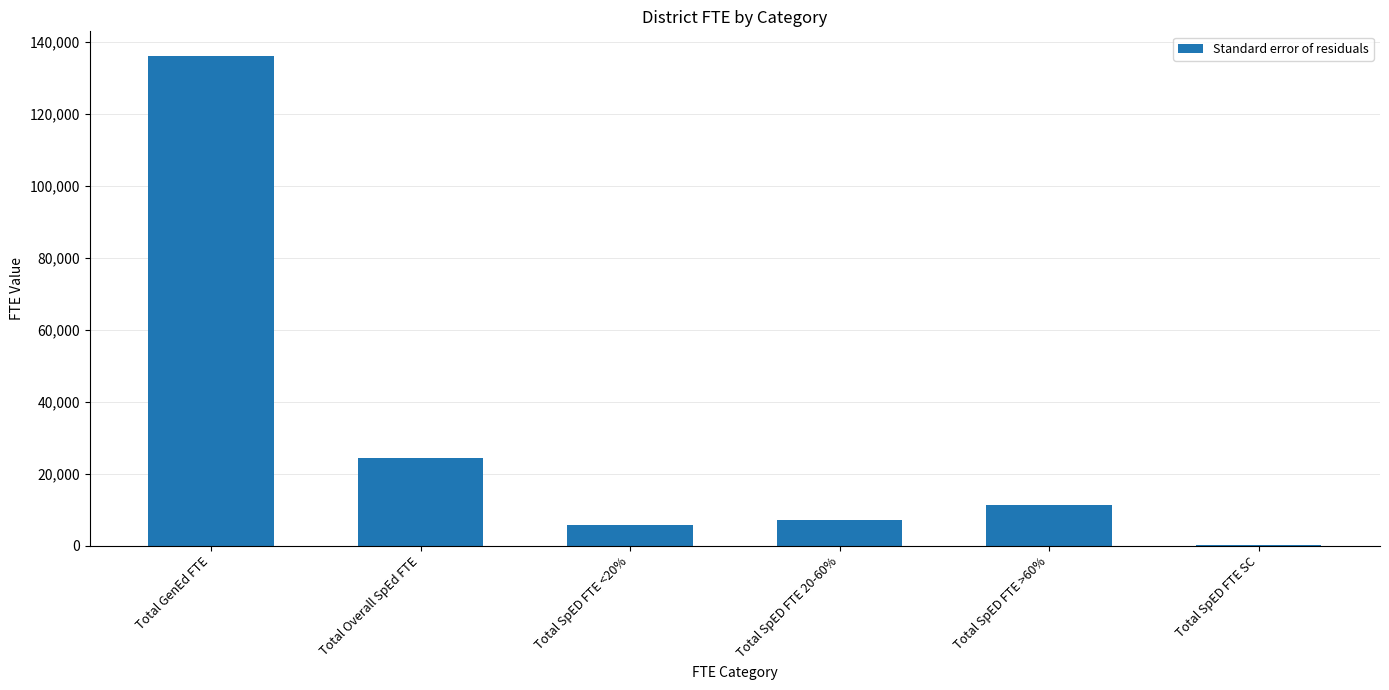

How many distinct data groups are displayed?

1